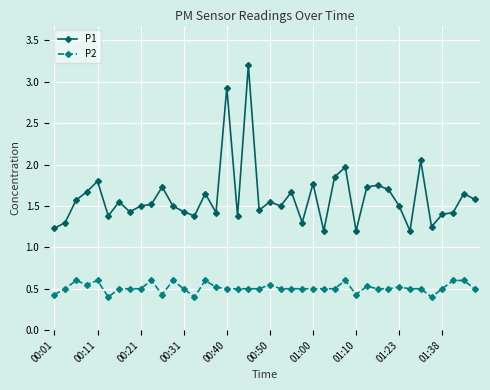

Which series has the largest total across all categories?

P1